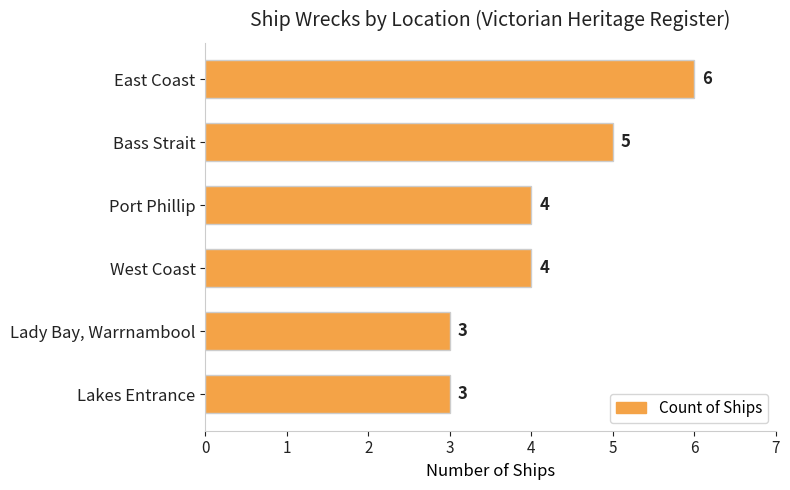

True or false: the data shows 3 at Lady Bay, Warrnambool.

True